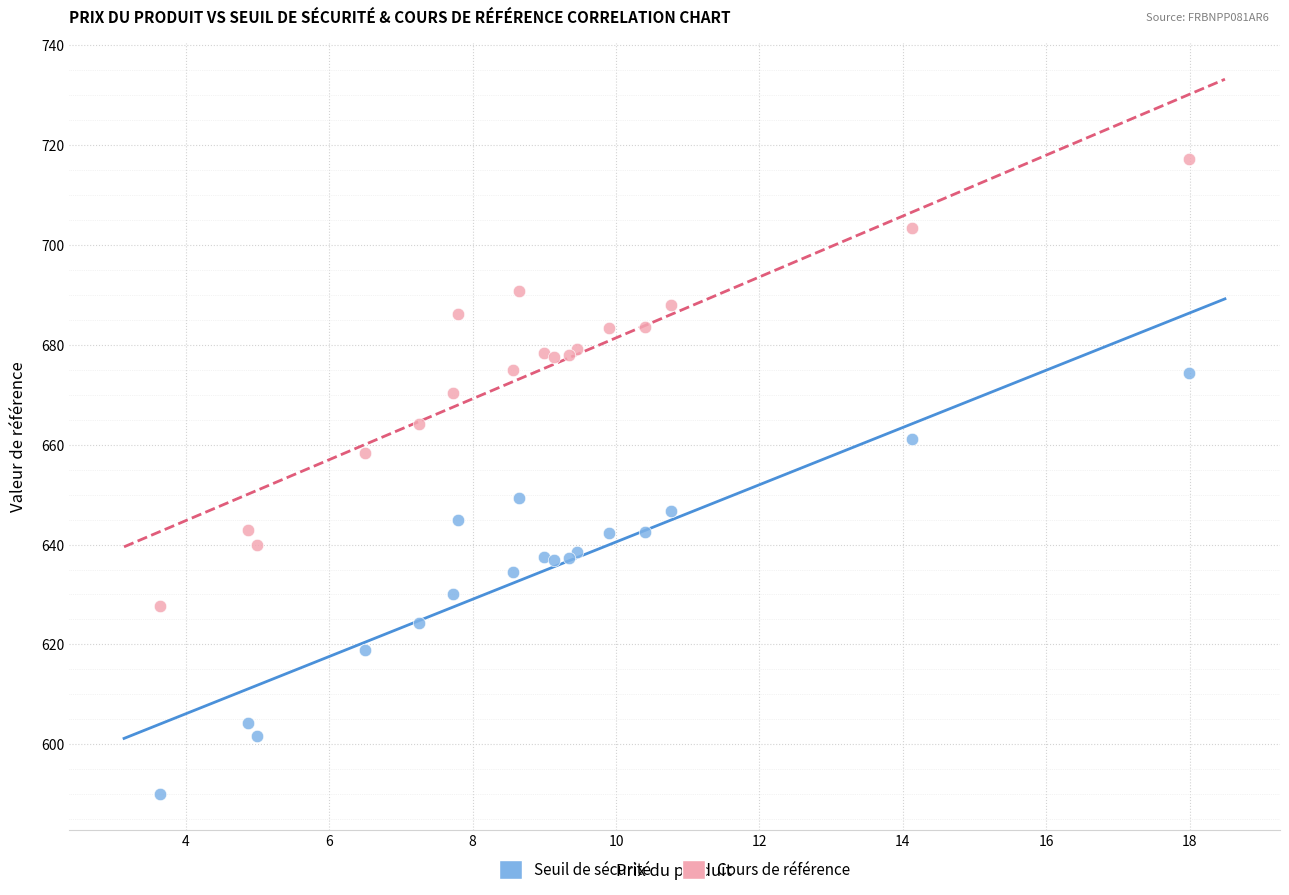

Across all series, what Y value is closest to 653?

649.4